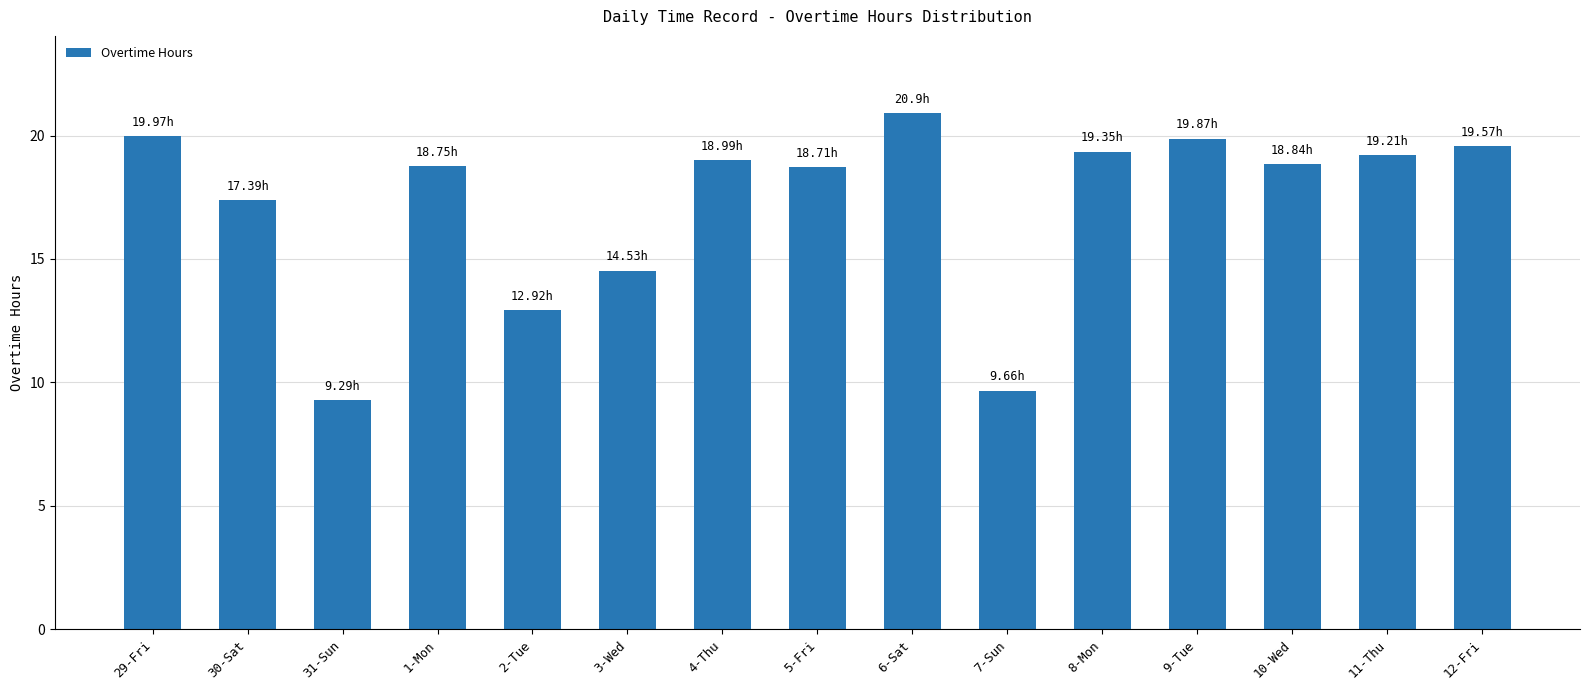

Count the number of data series in this chart.

1